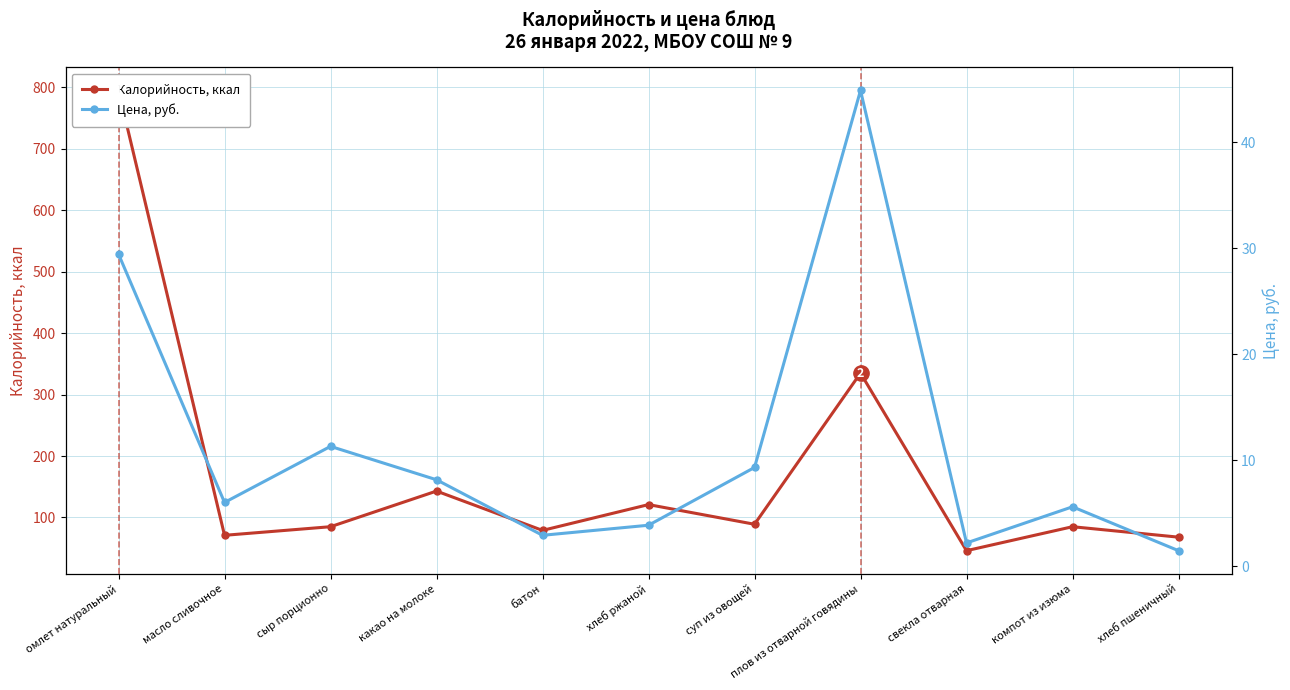

What is the value of the Калорийность, ккал point at the 7th from the left?

89.0